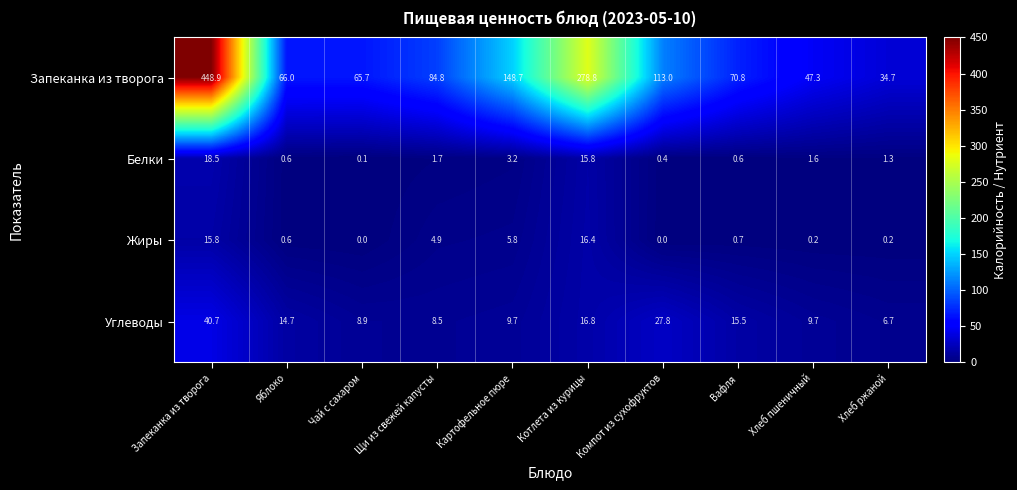

What is the difference between the maximum and minimum values in the Белки series?

18.4